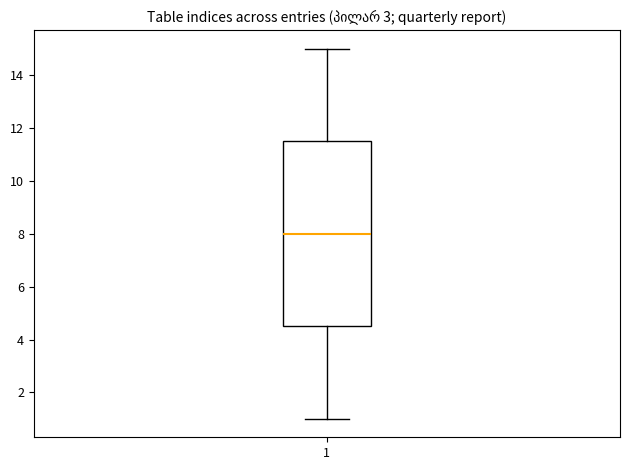

Read this box plot against the y-axis: the position of the median line, the range covered by the box, and the ends of both whiskers. The values are not printed on the chart, so give them approximately, as read against the axis.

median 8.0, box 4.6 to 11.6, whiskers 1.0 to 15.0